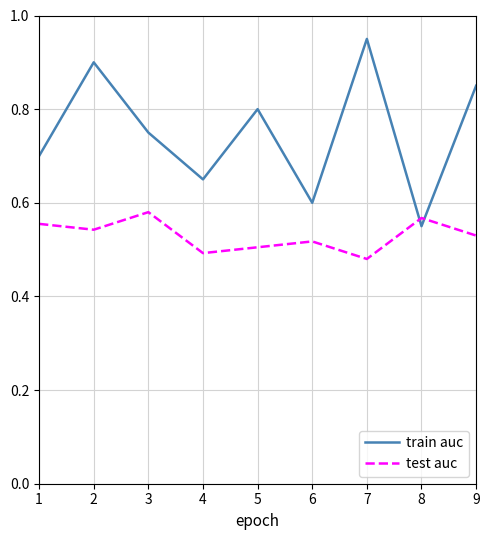

Which label corresponds to the largest value in the chart?

7